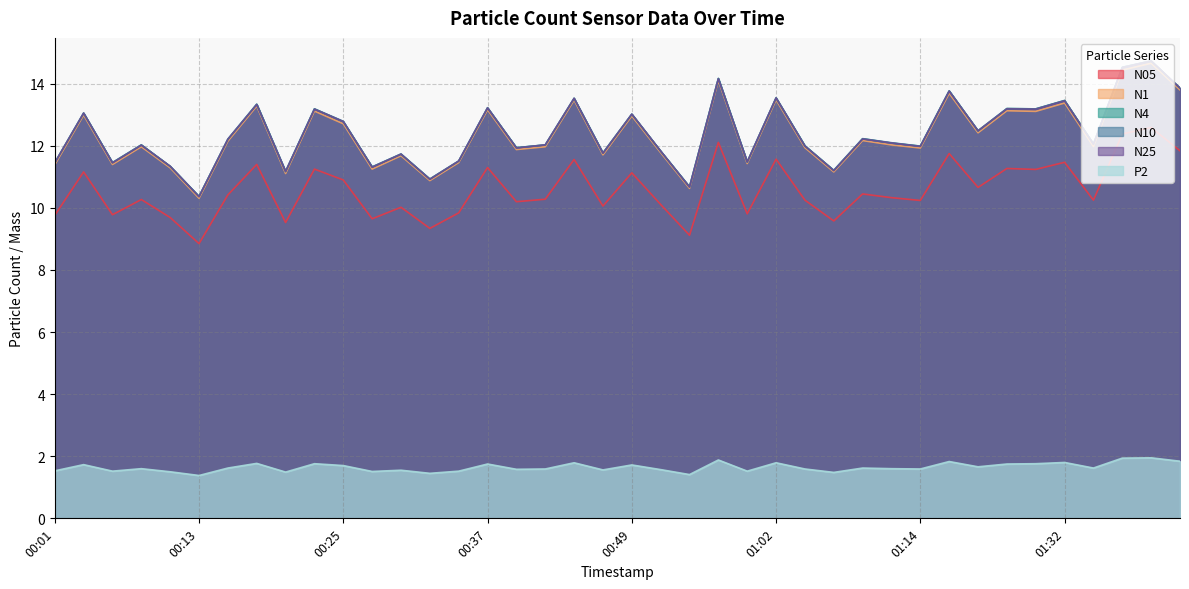

How many lines are shown in the chart?

6